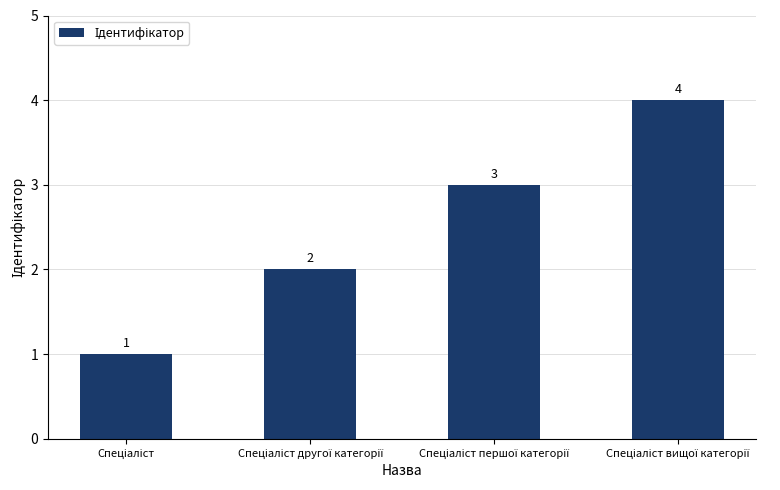

What is the maximum value shown in the chart?

4